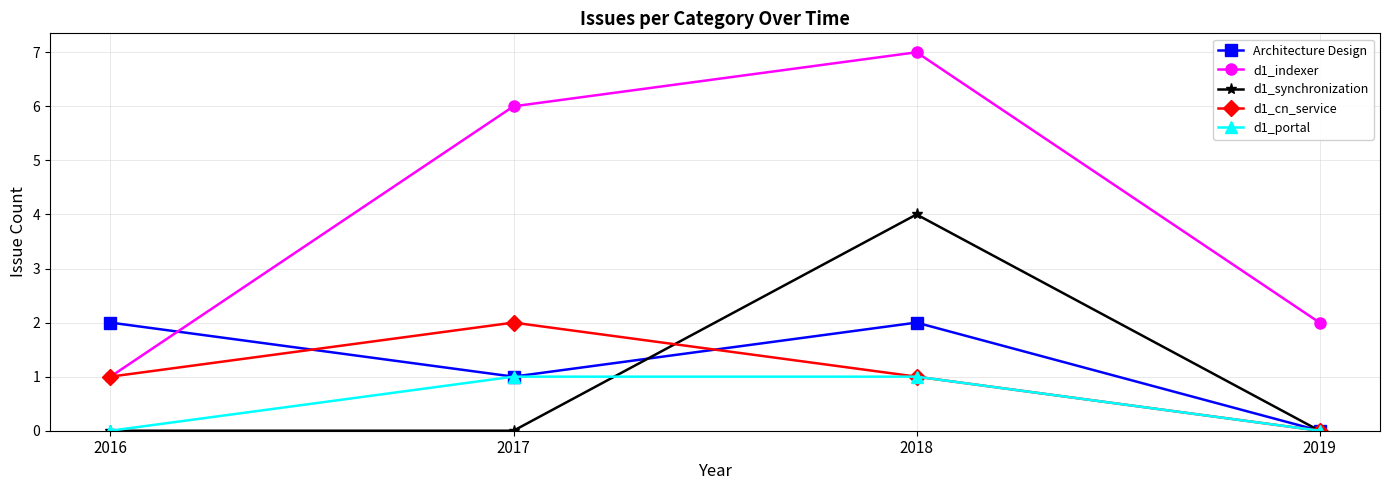

How many Architecture Design values are between 1 and 2?

3